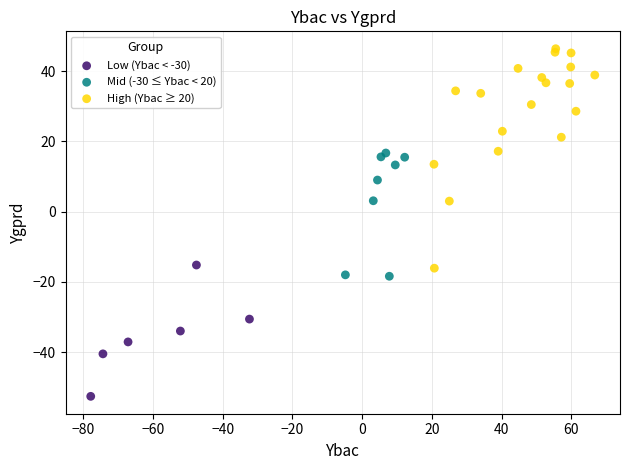

Which series reaches the minimum Y coordinate?

Low (Ybac < -30)